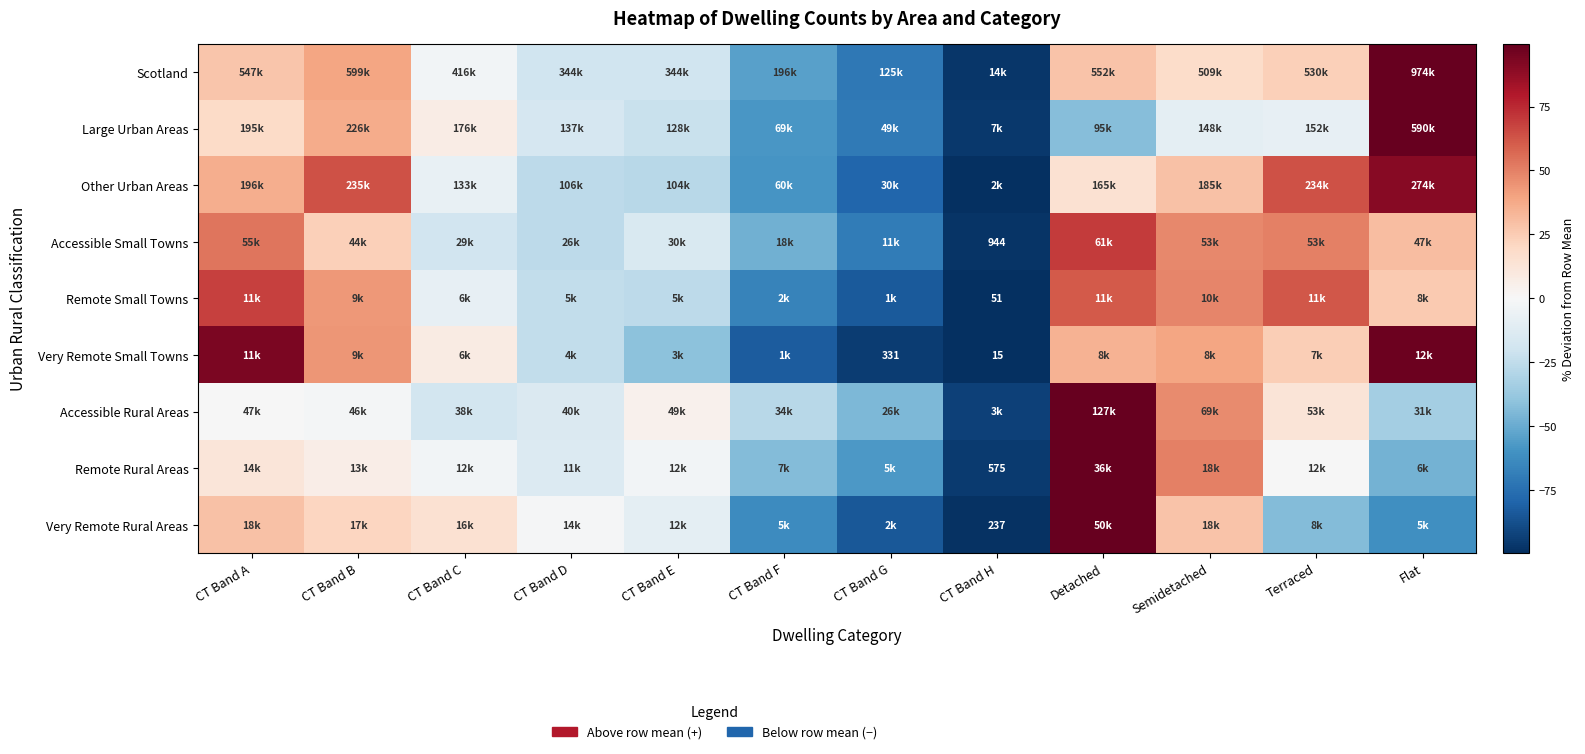

At which category does the chart reach its peak across all series?

Detached